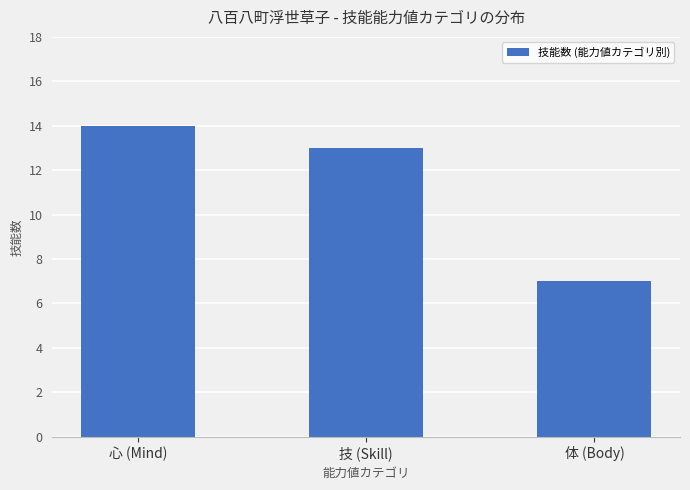

Is it true that the value at 心 (Mind) is 8?

False